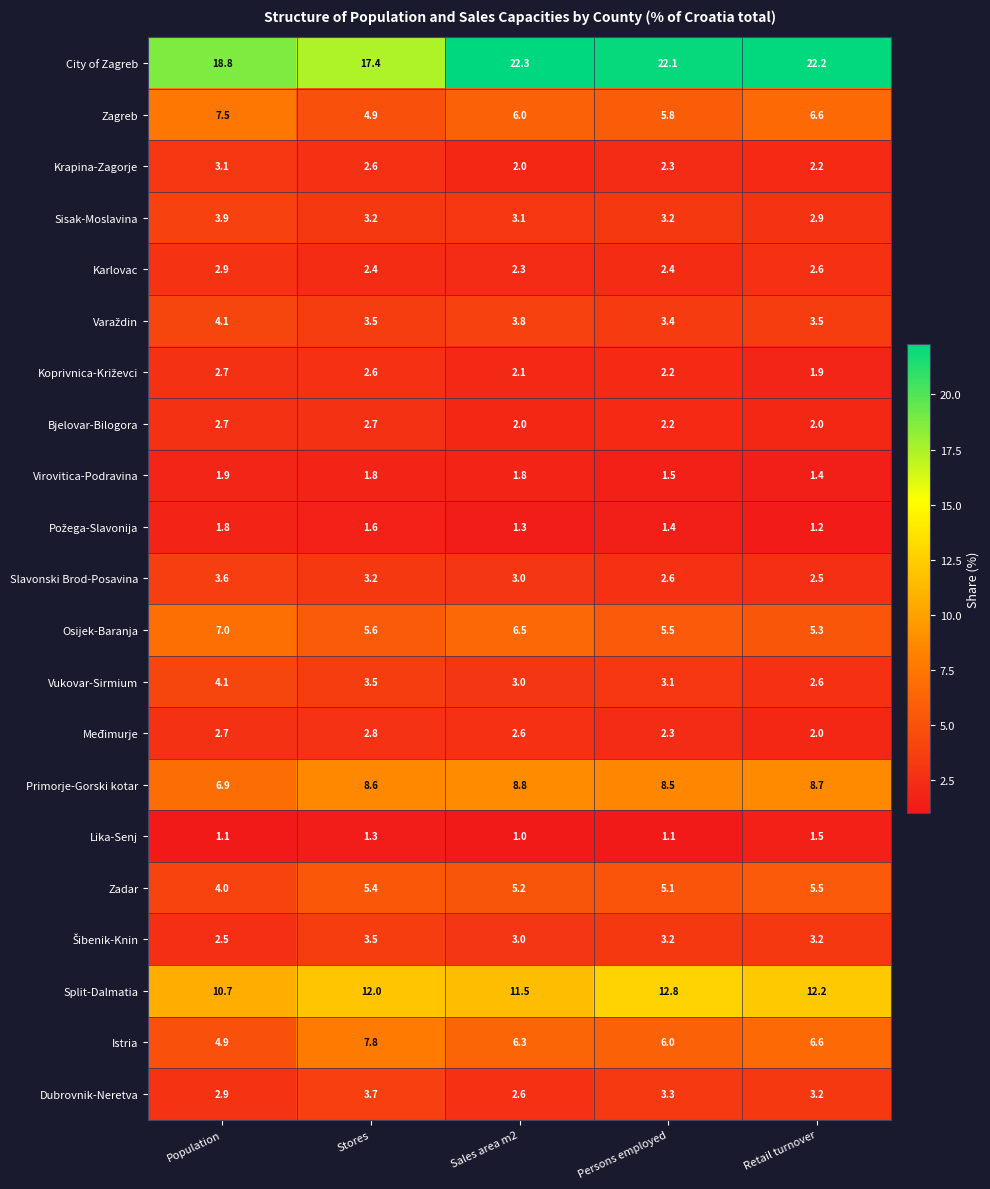

At how many categories does at least one series exceed 22?

3